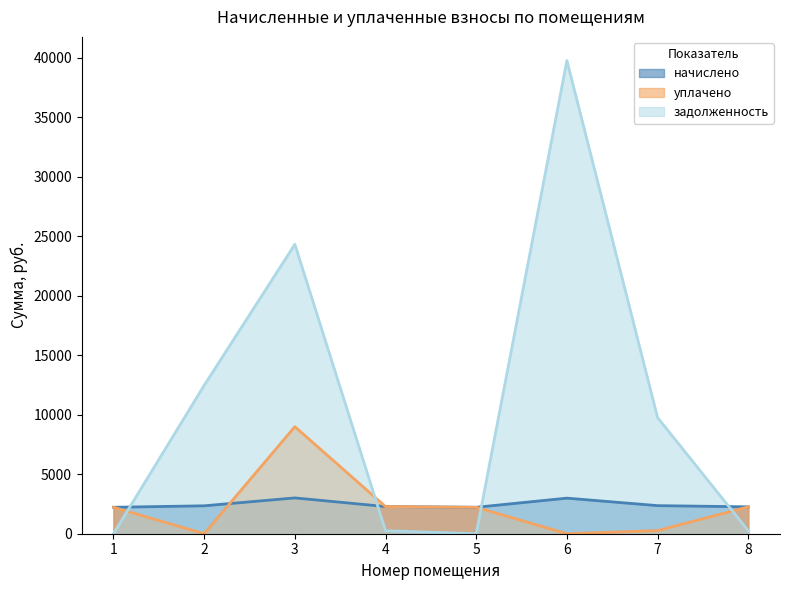

Is it true that уплачено equals 3748.3 at 2?

False